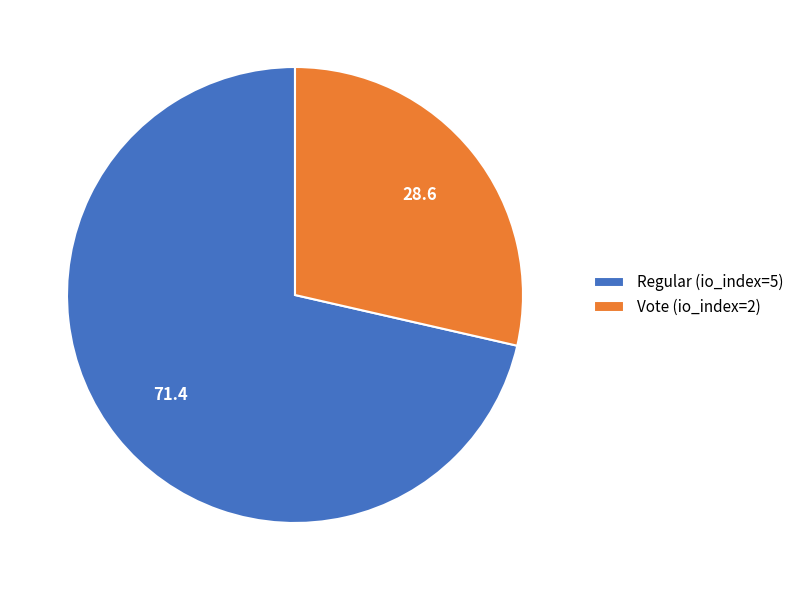

How many segments does this pie chart have?

2